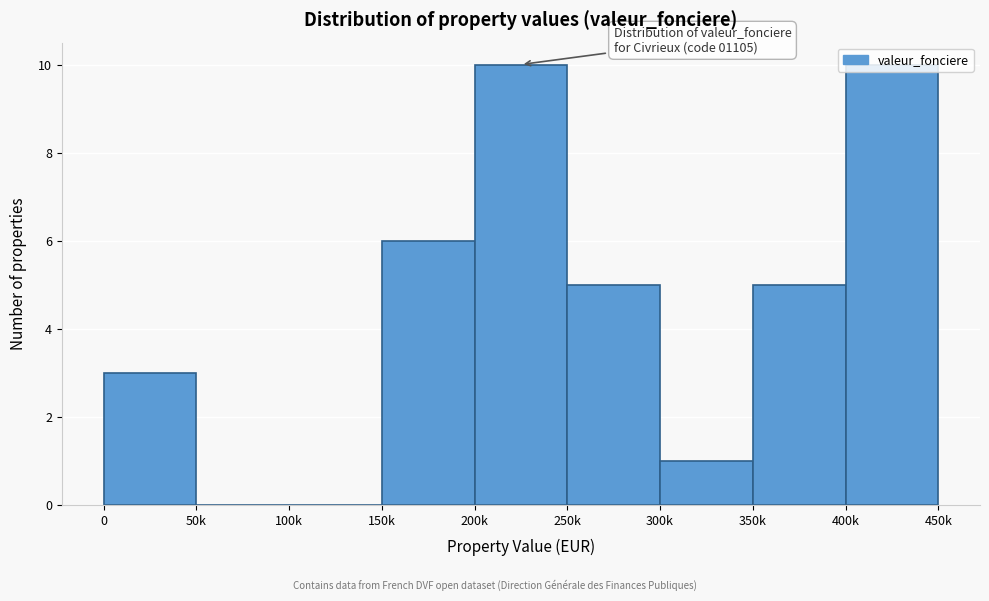

What is the change in value from 200k to 250k?

-5